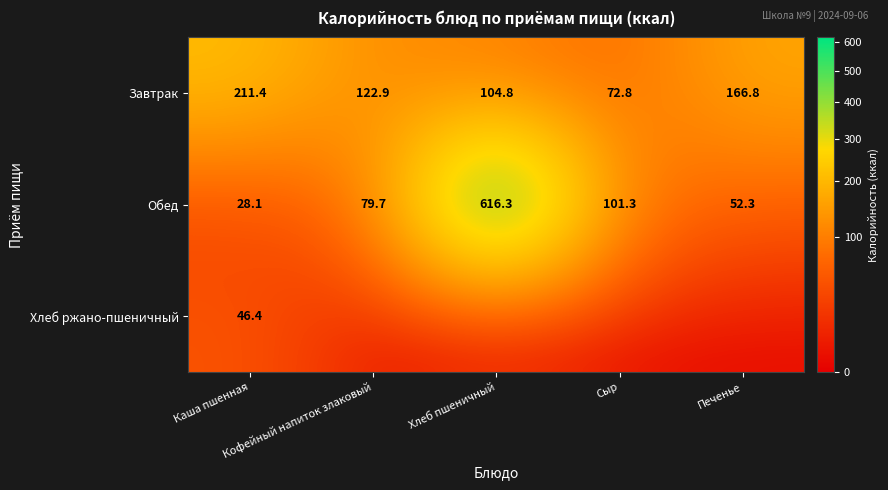

What is the difference between the maximum and second lowest values in the Обед series?

564.0